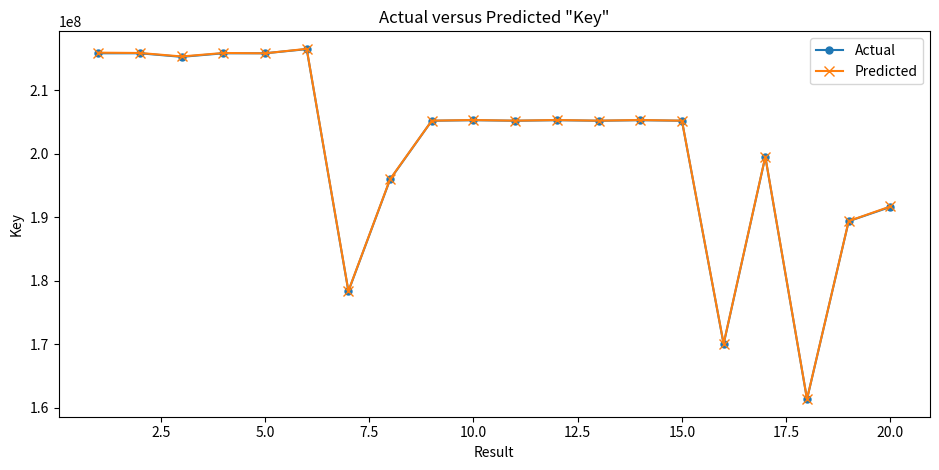

At how many categories does at least one series exceed 176570287?

18